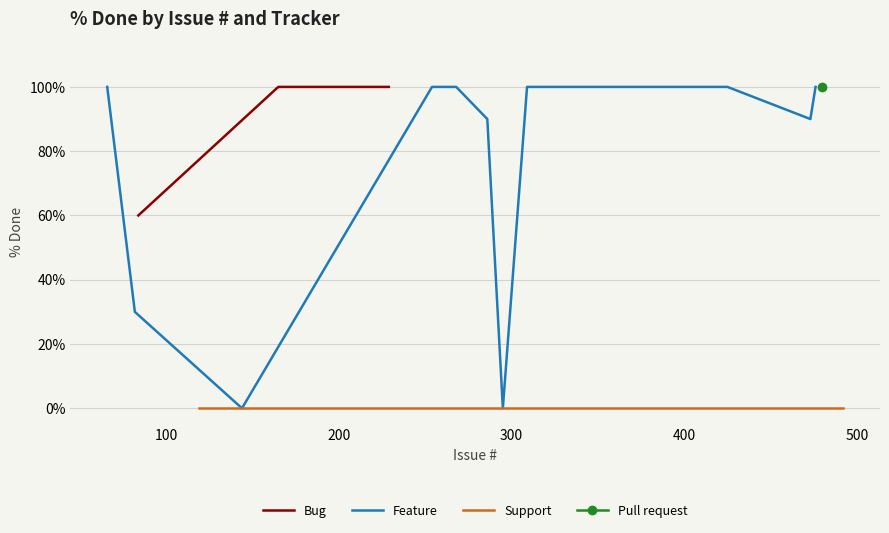

What is the greatest value displayed?

100